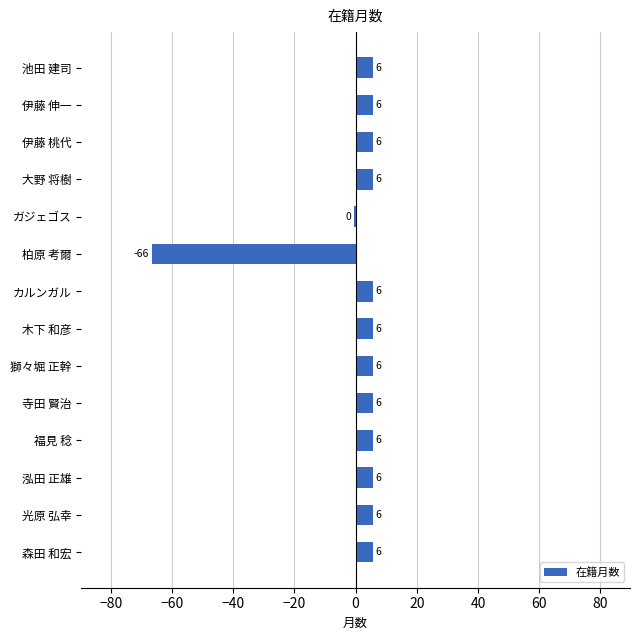

Are the bars horizontal?

Yes